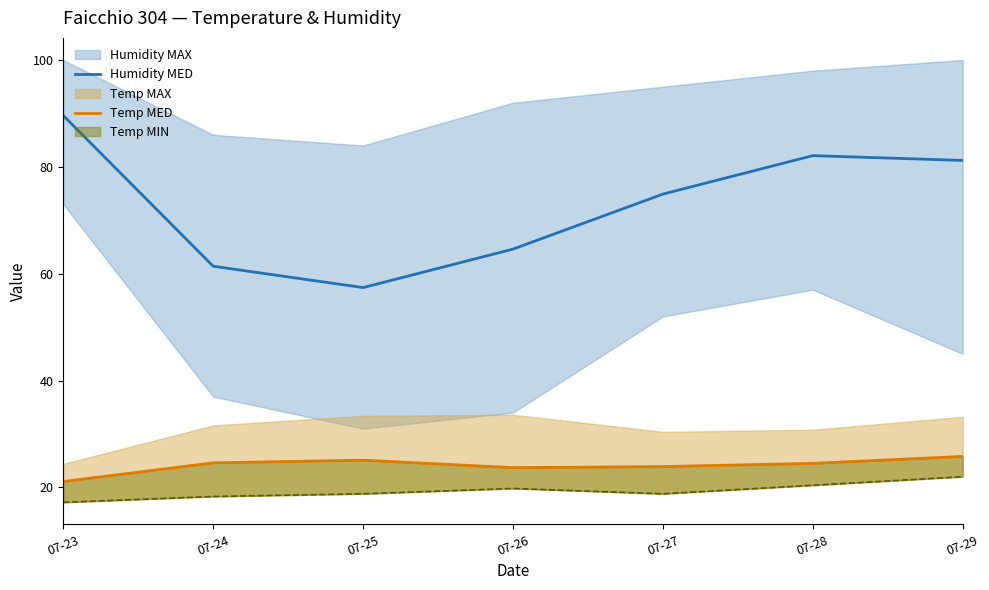

At which label is Humidity MED closest to 73?

07-27